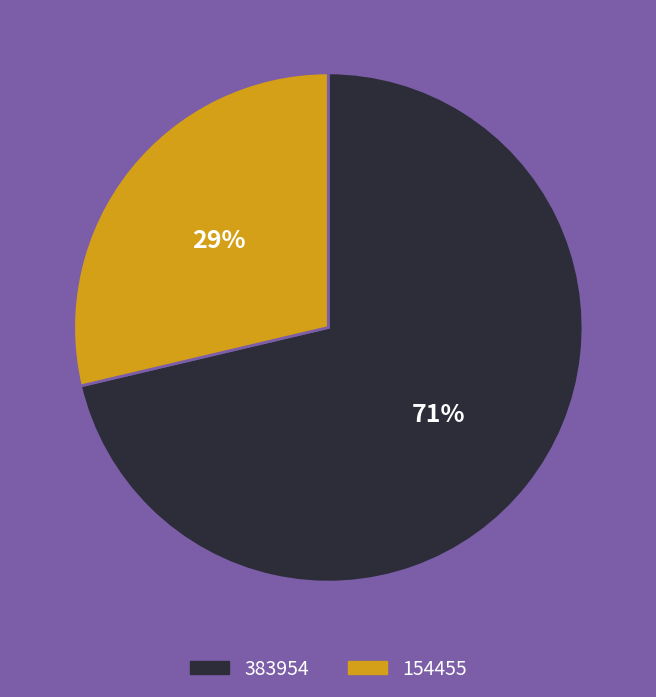

To the nearest percent, what percentage of the pie is 154455?

29%